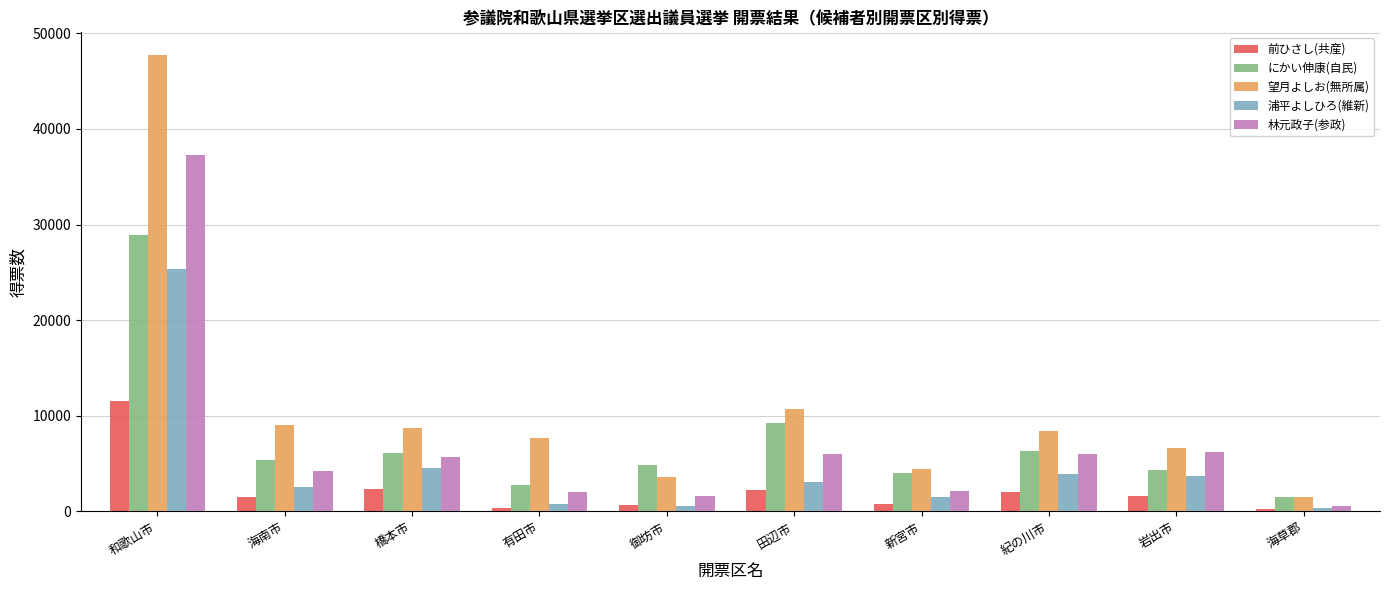

What is the label of the 4th bar from the left?

有田市